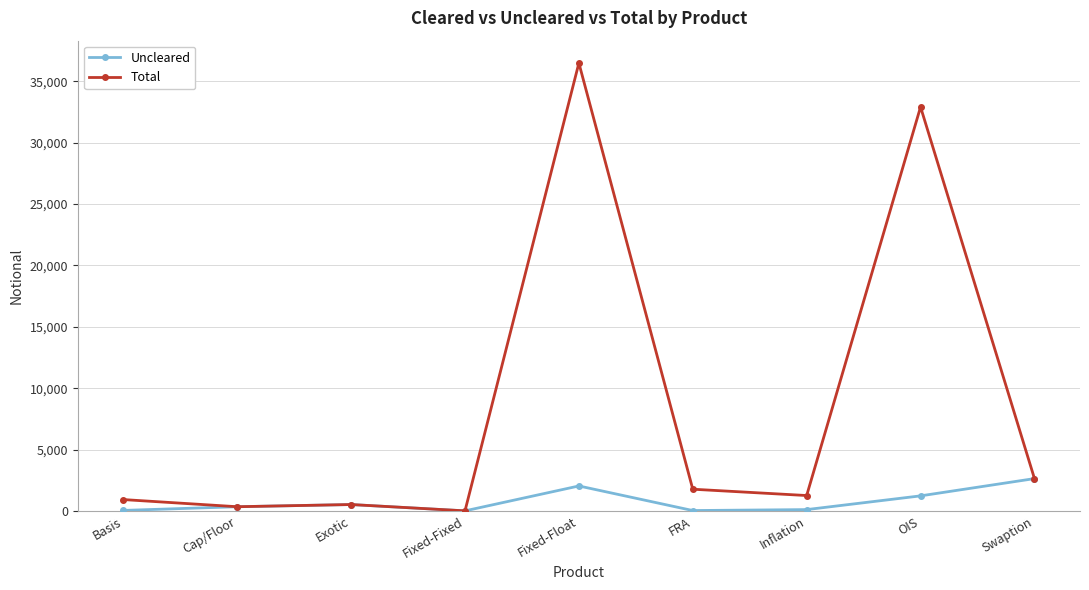

List the series in order of their overall mean, lowest first.

Uncleared, Total